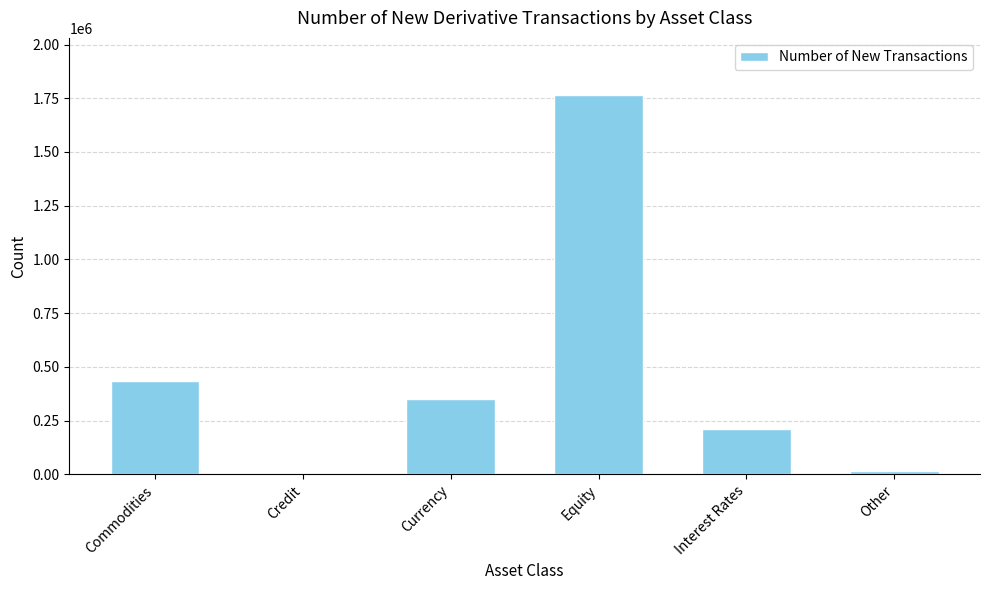

Where is the data nearest to the value 884197?

Commodities